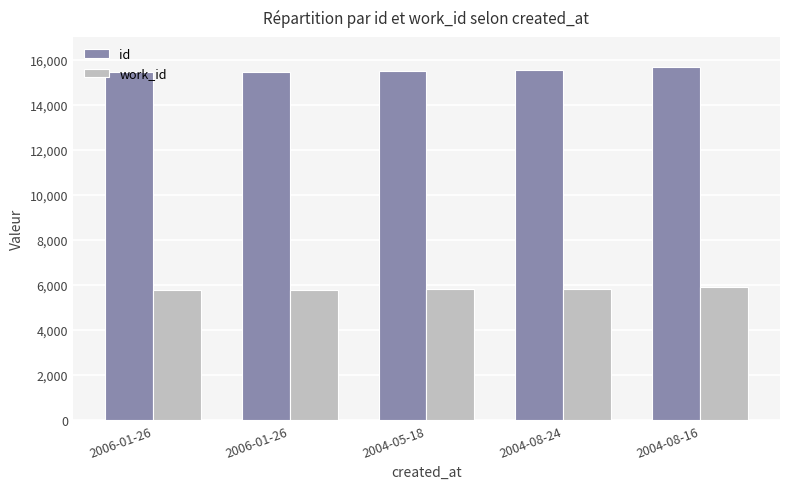

How many data points in work_id are less than 5804?

2